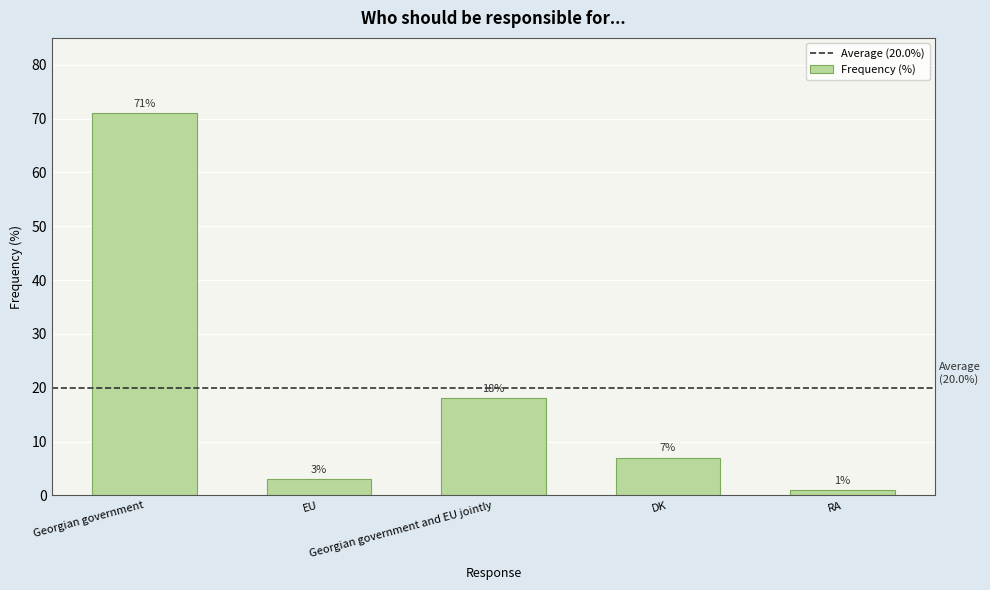

What is the label of the 1st bar from the right?

RA